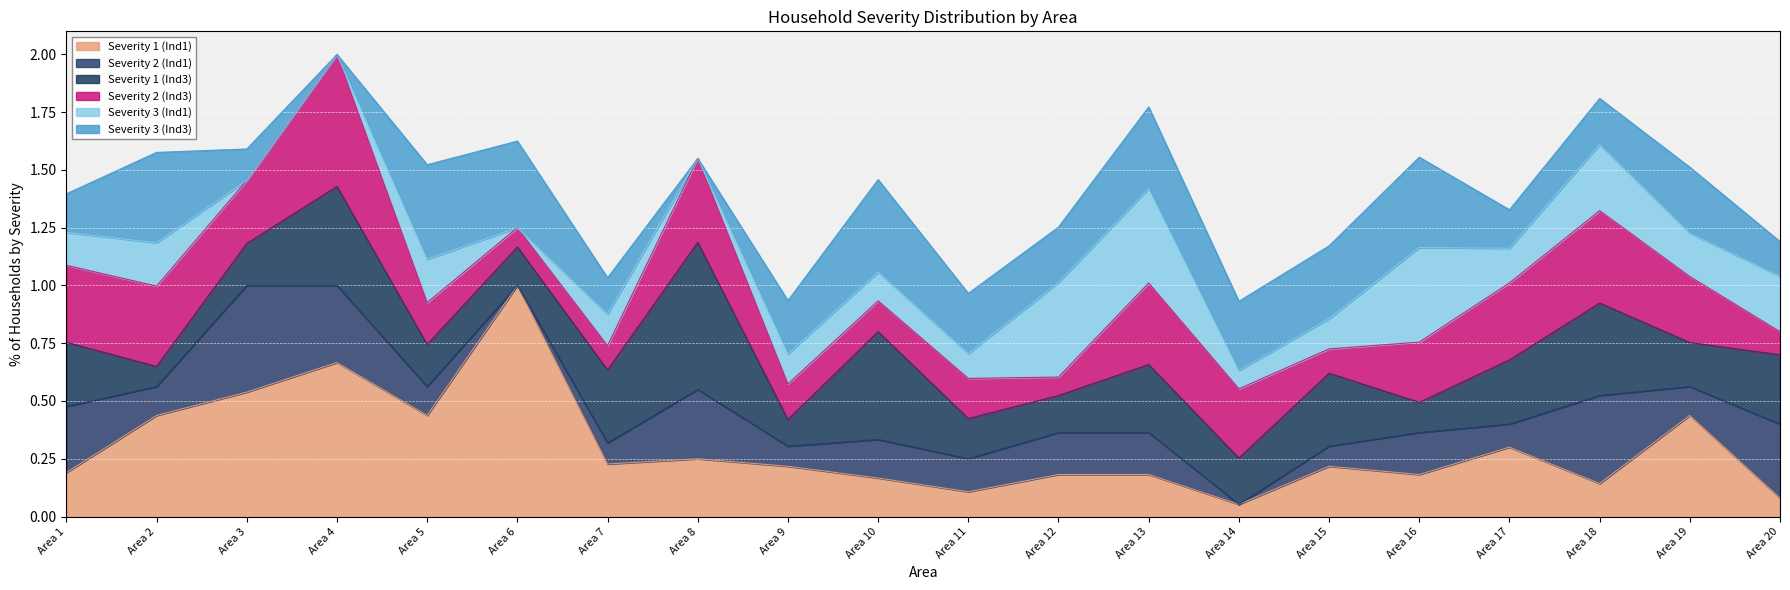

Is the value of Severity 3 (Ind1) at Area 18 greater than the value of Severity 3 (Ind3) at Area 9?

Yes